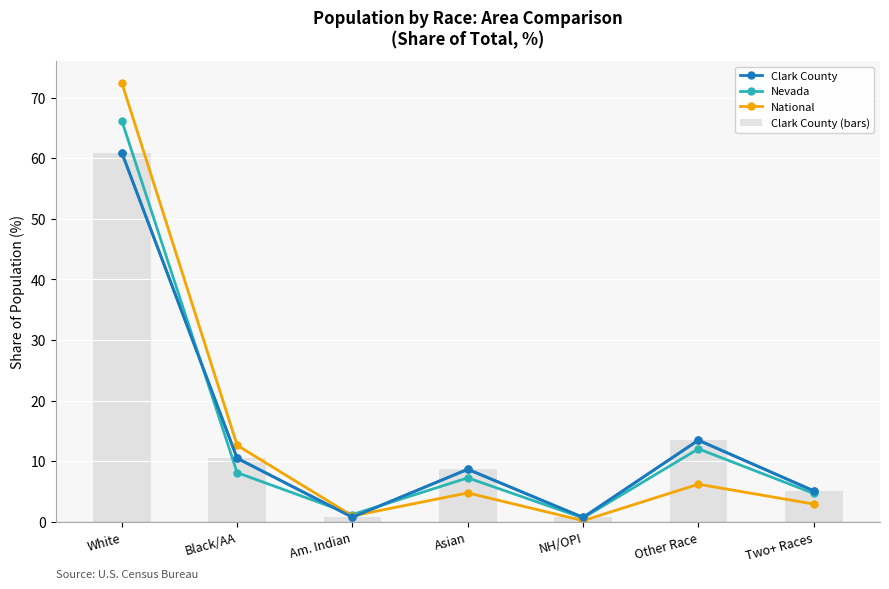

Reading left to right, list all the values displayed in this chart.

Clark County: 60.9	10.5	0.7	8.7	0.7	13.5	5.1
Nevada: 66.2	8.1	1.2	7.2	0.6	12.0	4.7
National: 72.4	12.6	0.9	4.8	0.2	6.2	2.9
Clark County (bars): 60.9	10.5	0.7	8.7	0.7	13.5	5.1